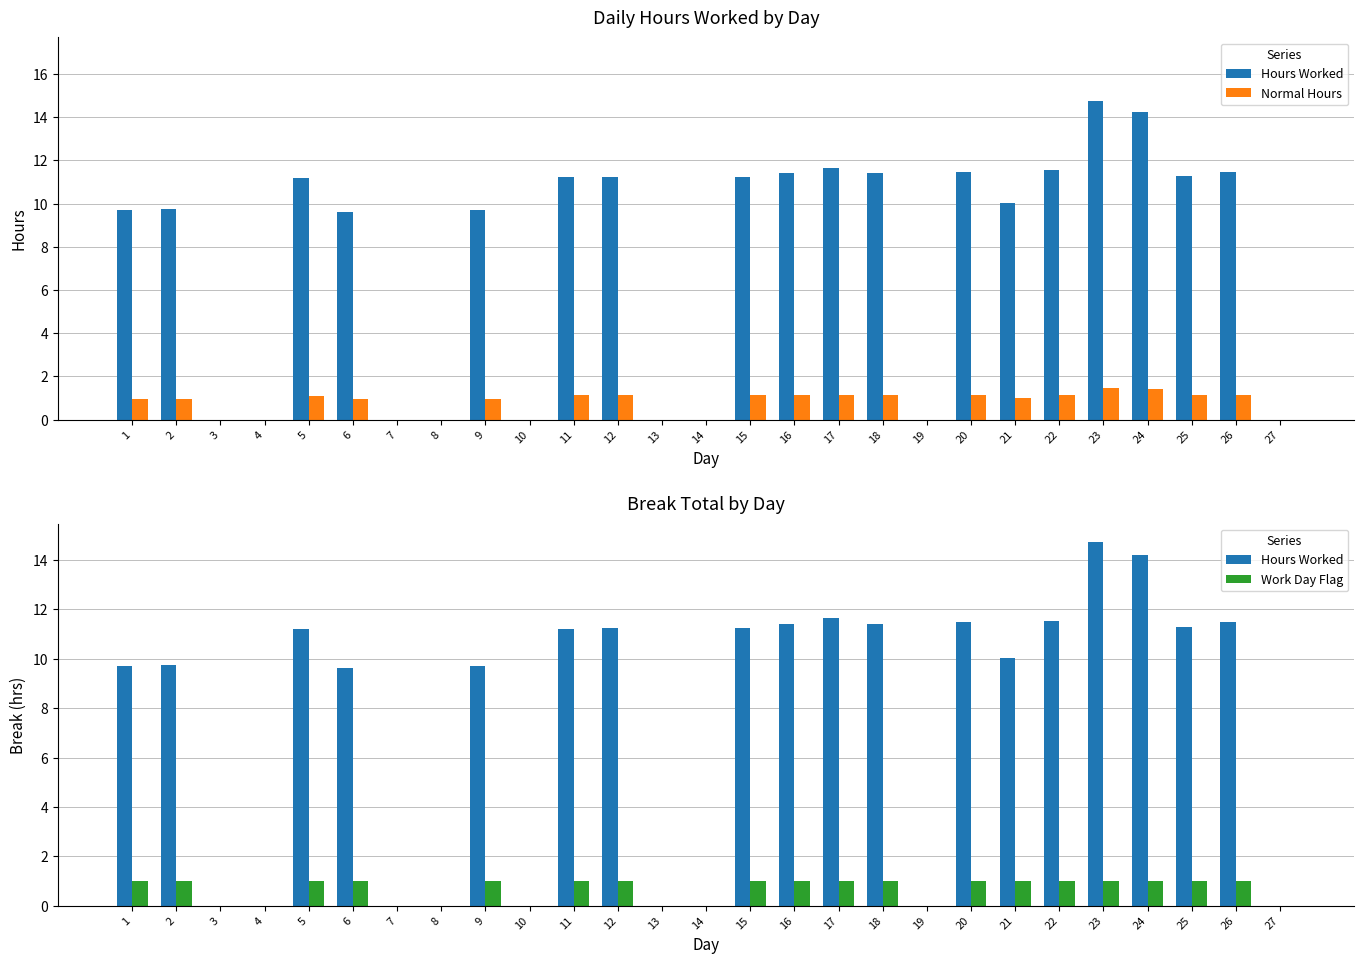

Reading left to right, extract all data points from this chart.

Hours Worked: 9.7	9.7	0.0	0.0	11.2	9.6	0.0	0.0	9.7	0.0	11.2	11.2	0.0	0.0	11.2	11.4	11.6	11.4	0.0	11.5	10.0	11.5	14.7	14.2	11.3	11.5	0.0
Normal Hours: 1.0	1.0	0.0	0.0	1.1	1.0	0.0	0.0	1.0	0.0	1.1	1.1	0.0	0.0	1.1	1.1	1.2	1.1	0.0	1.1	1.0	1.2	1.5	1.4	1.1	1.1	0.0
Work Day Flag: 1.0	1.0	0.0	0.0	1.0	1.0	0.0	0.0	1.0	0.0	1.0	1.0	0.0	0.0	1.0	1.0	1.0	1.0	0.0	1.0	1.0	1.0	1.0	1.0	1.0	1.0	0.0